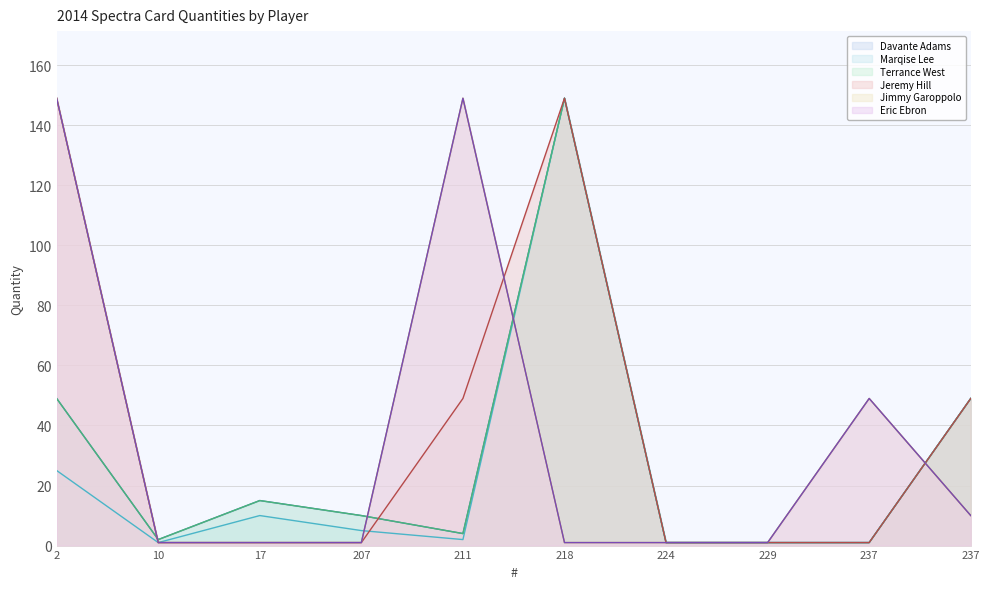

At which category does Jimmy Garoppolo reach its first local peak?

211